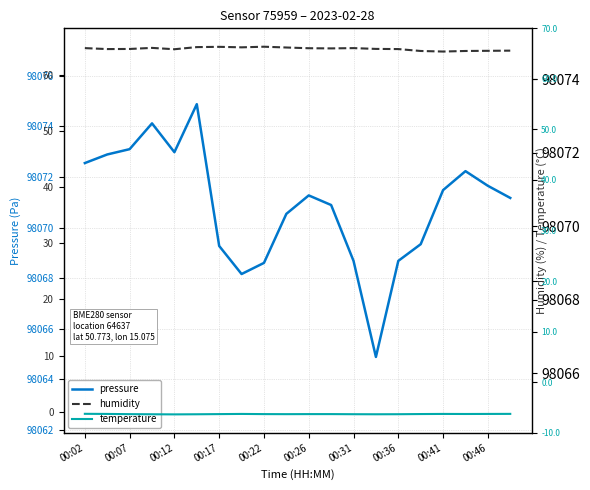

How many interior local valleys does the pressure series have?

3